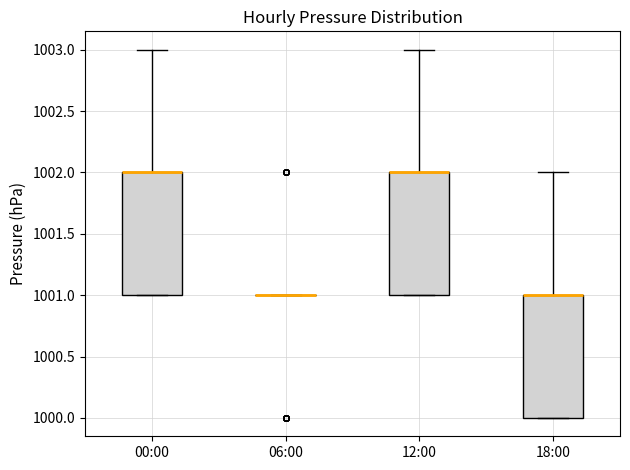

Reading left to right, read every box against the y-axis: the position of its median line, the range the box covers, and the ends of its whiskers. The values are not printed on the chart, so give them approximately, as read against the axis.

00:00: median 1002 (drawn on the box's upper edge), box 1001 to 1002, whiskers 1001 to 1003
06:00: box collapsed to a line at 1001, whiskers 1001 to 1001
12:00: median 1002 (drawn on the box's upper edge), box 1001 to 1002, whiskers 1001 to 1003
18:00: median 1001 (drawn on the box's upper edge), box 1000 to 1001, whiskers 1000 to 1002